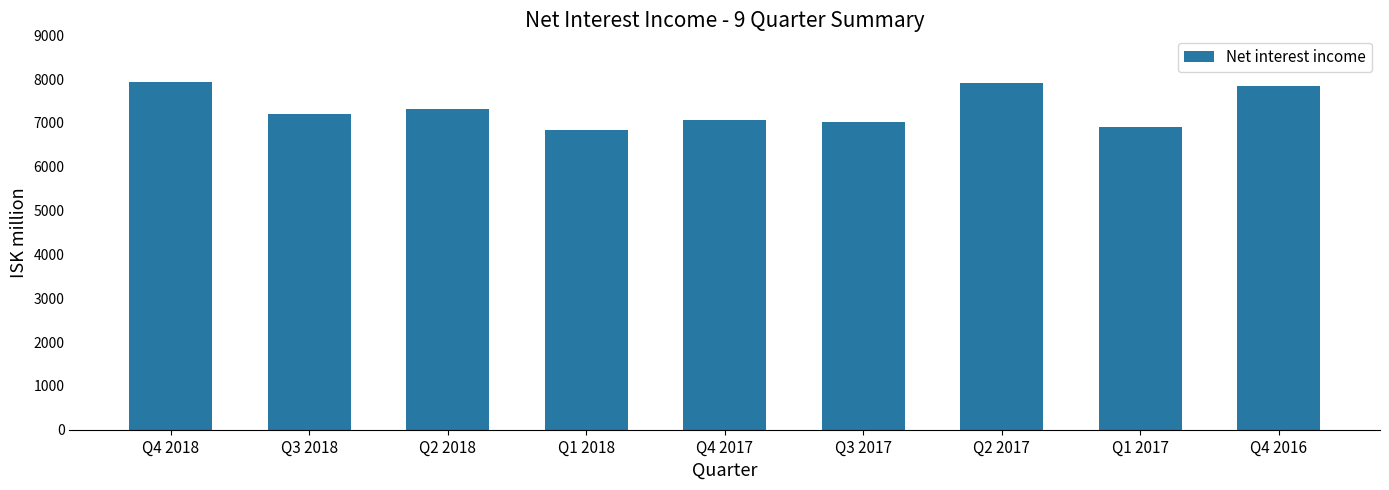

The value at Q1 2018 is 6850.2. True or false?

True